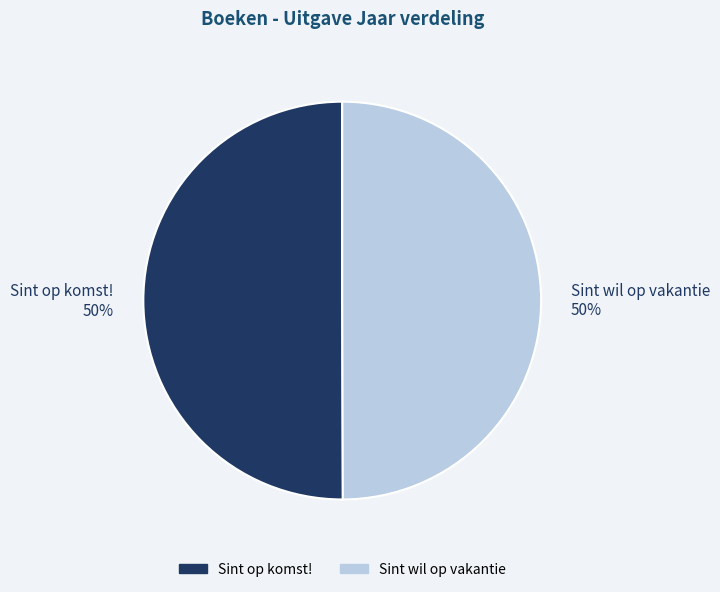

What is the ratio of the value at Sint op komst! 50% to the value at Sint wil op vakantie 50%?

1.0